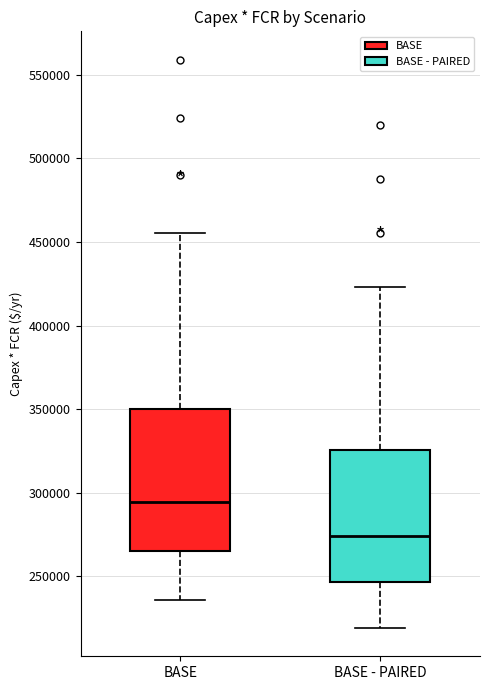

Where is the upper edge of the box for BASE on the y-axis? The values are not printed on the chart, so give them approximately, as read against the axis.

350000